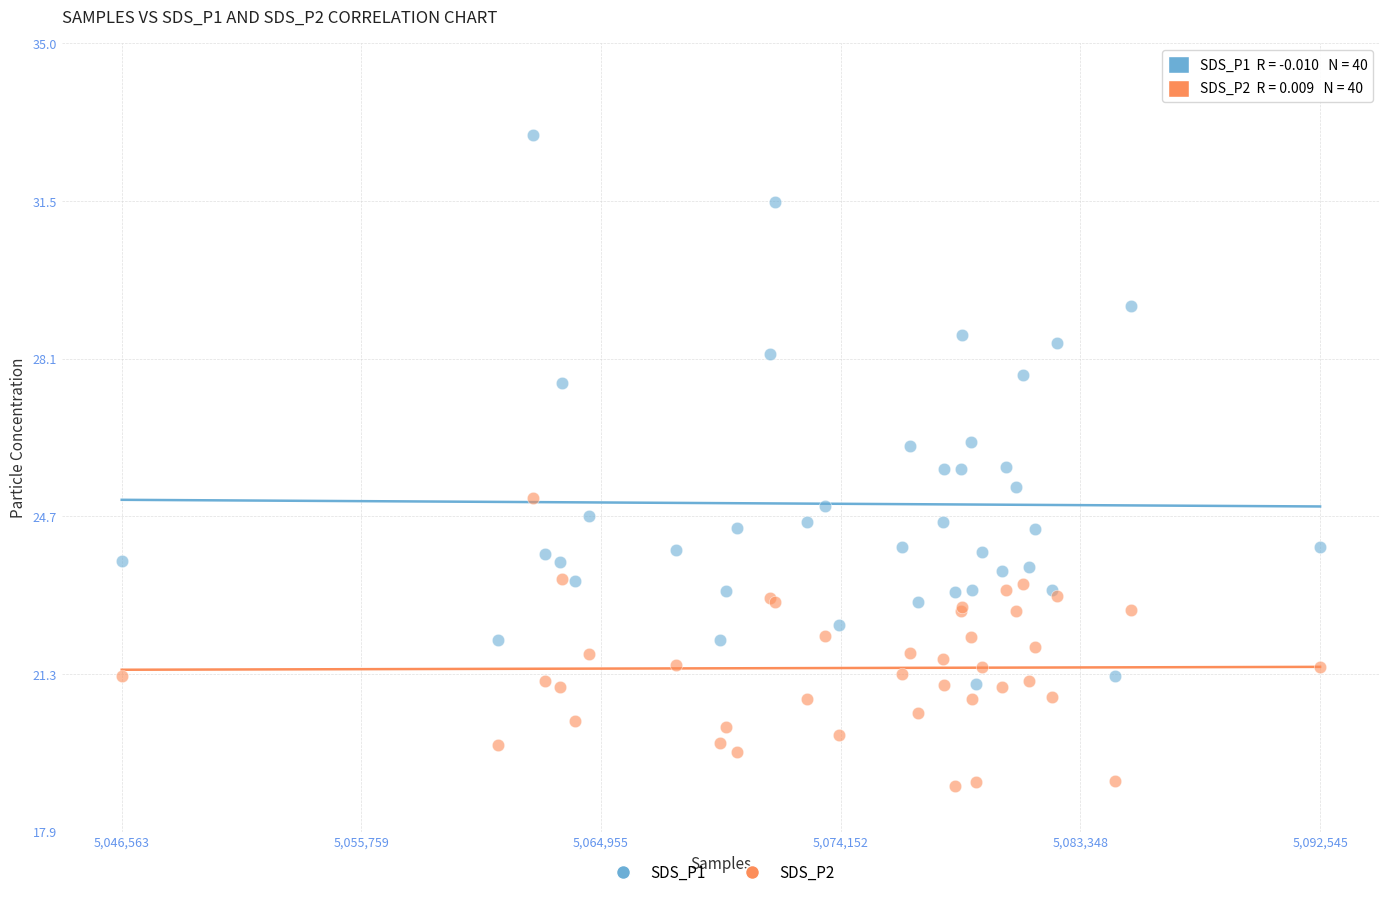

What are all the series names shown in the legend?

SDS_P1, SDS_P2